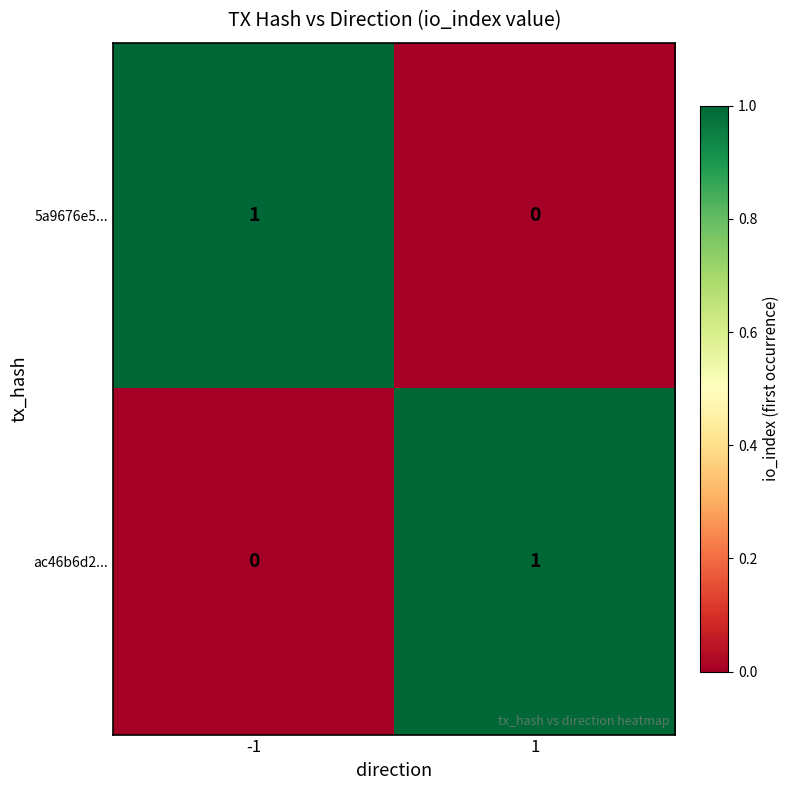

True or false: ac46b6d2... has a value of 0 at 1.

False